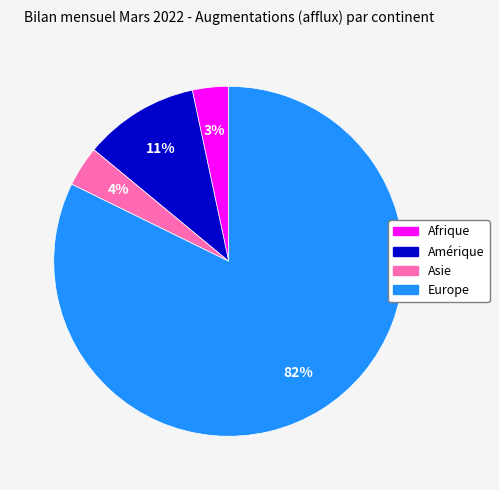

True or false: Asie accounts for 4% of the total.

True